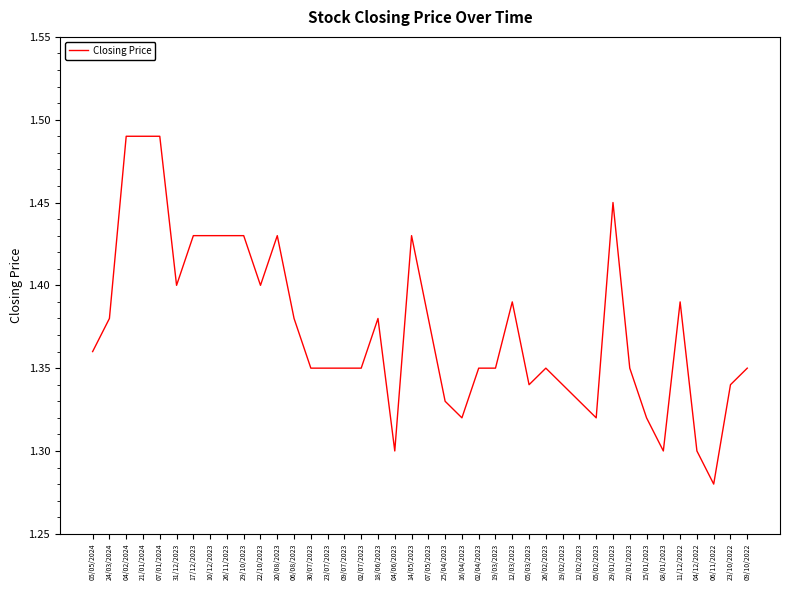

At which category does the chart reach its minimum across all series?

06/11/2022